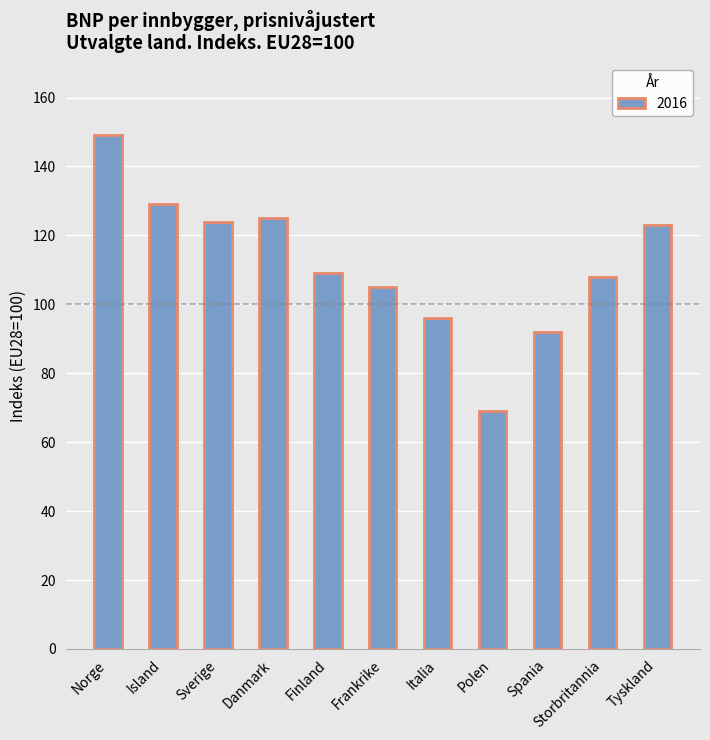

What is the average value?

112